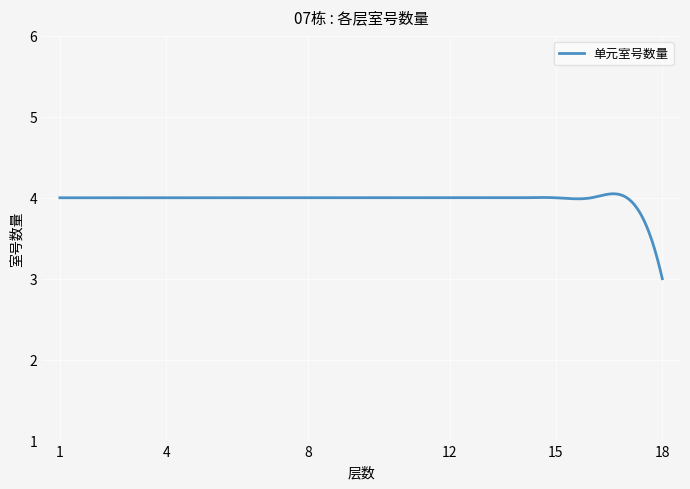

What is the greatest value displayed?

4.0